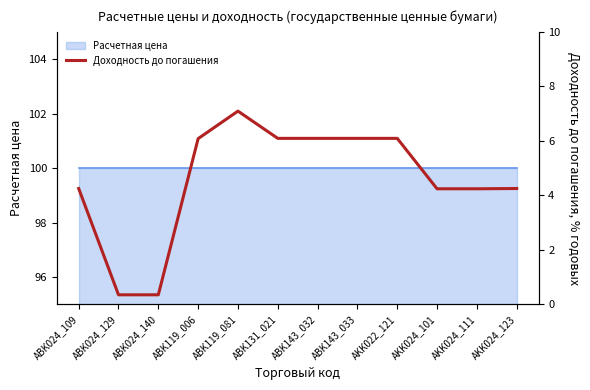

The chart shows a value of 9.1 at ABK143_032. True or false?

False